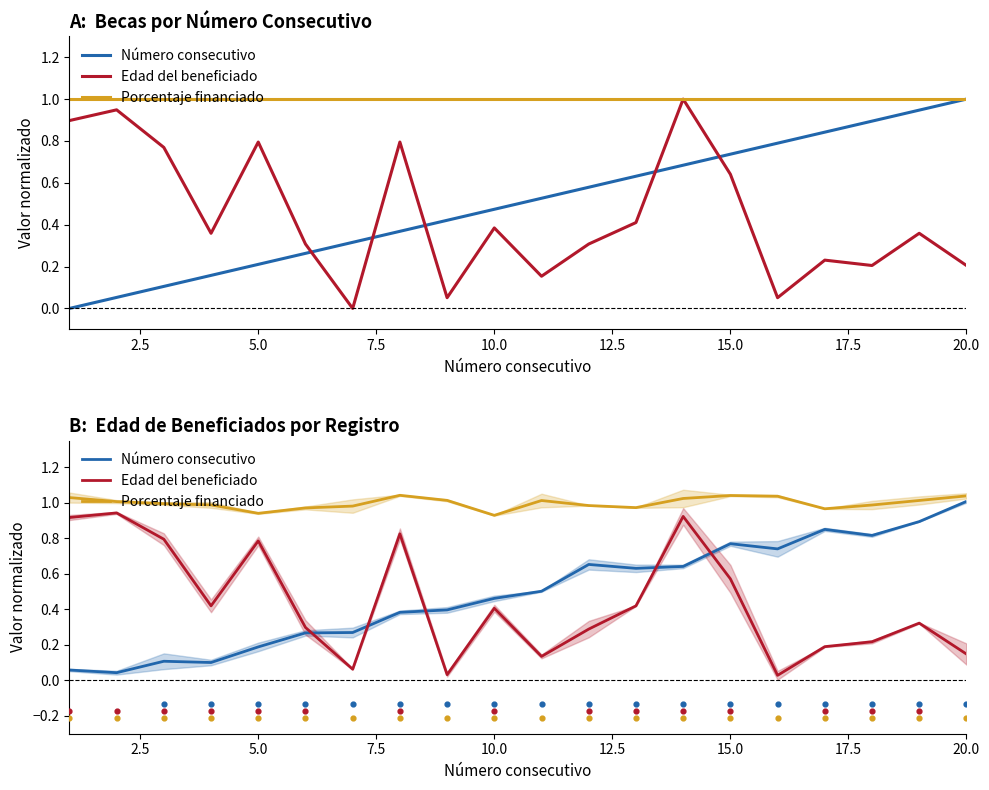

Which series has the largest total across all categories?

Porcentaje financiado